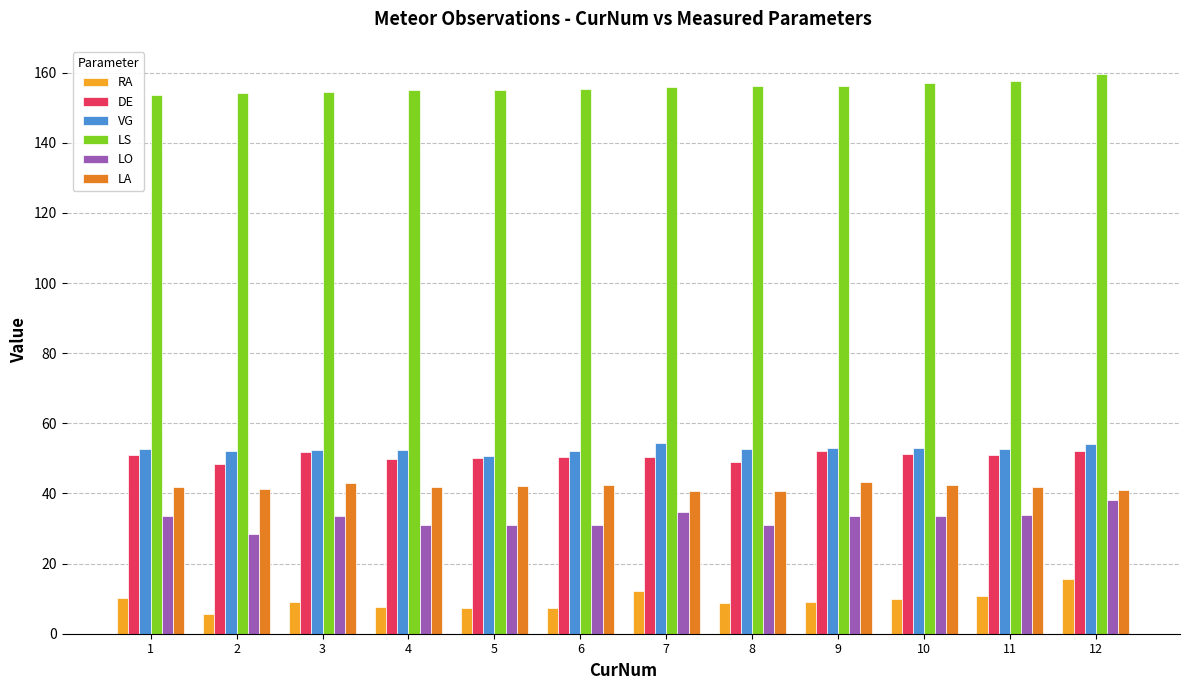

How many bars are there in each group?

6